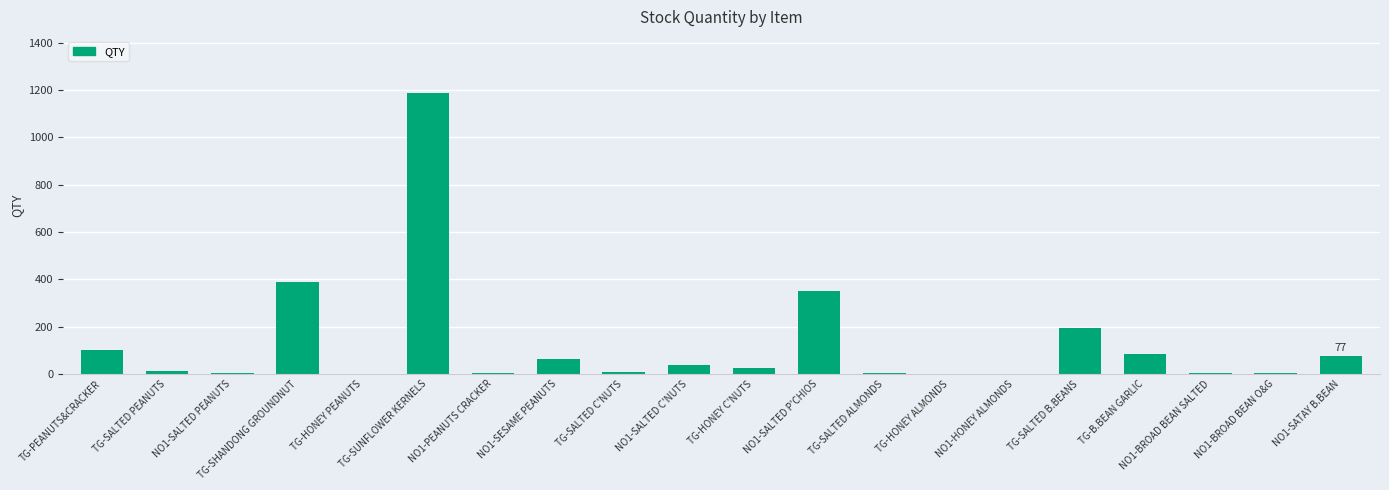

The chart shows a value of 517 at TG-SHANDONG GROUNDNUT. True or false?

False